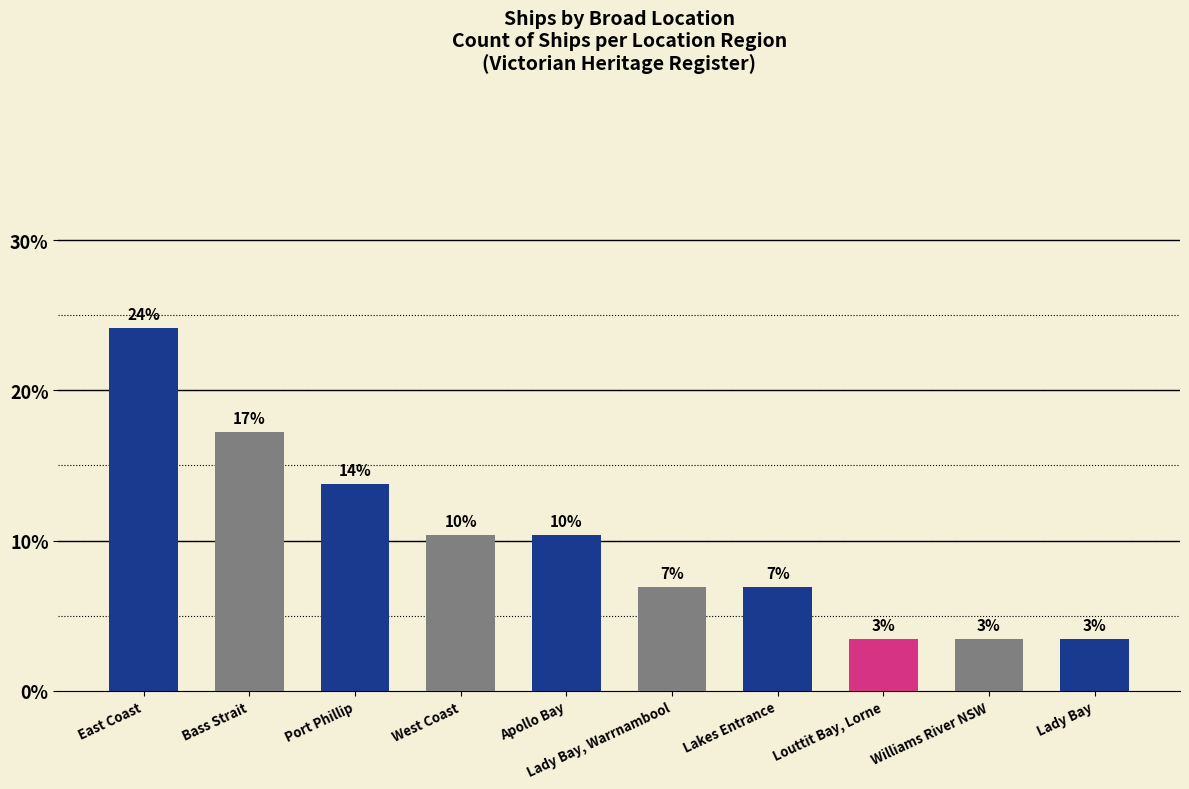

Is it true that the value at Louttit Bay, Lorne is 5.2?

False